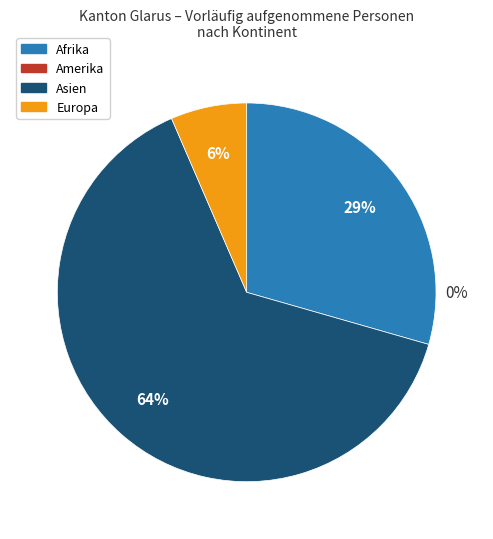

True or false: Afrika accounts for 39% of the total.

False